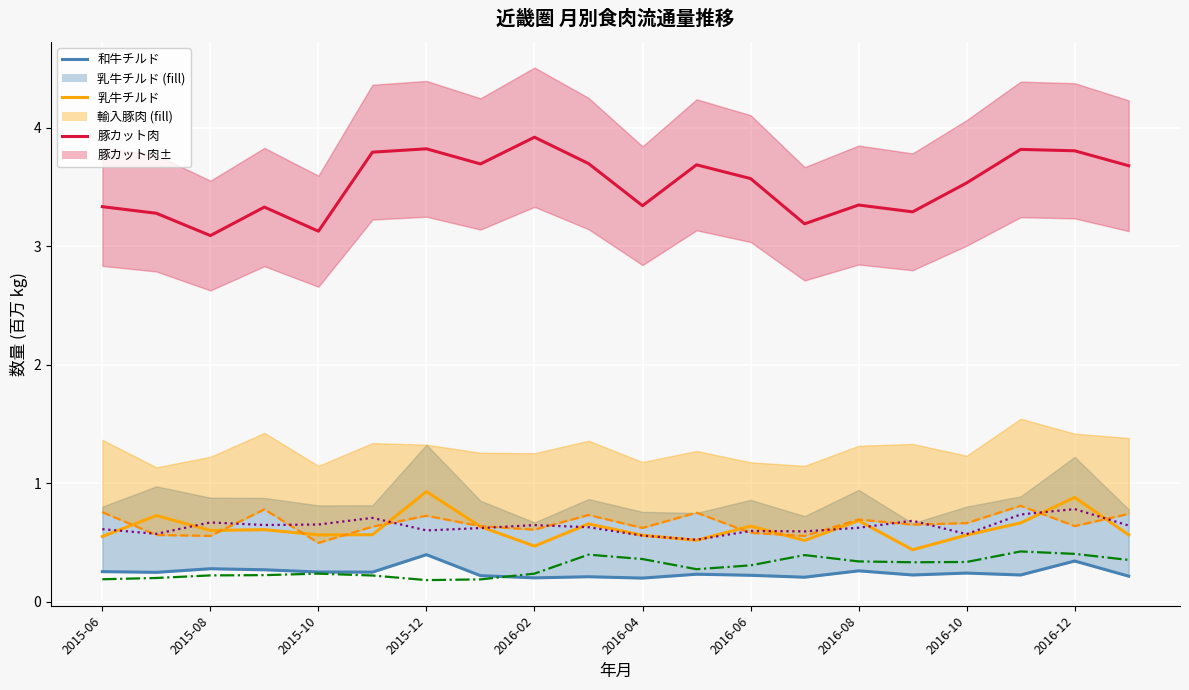

What is the difference between the maximum and minimum values in the 乳牛チルド_line series?

0.5